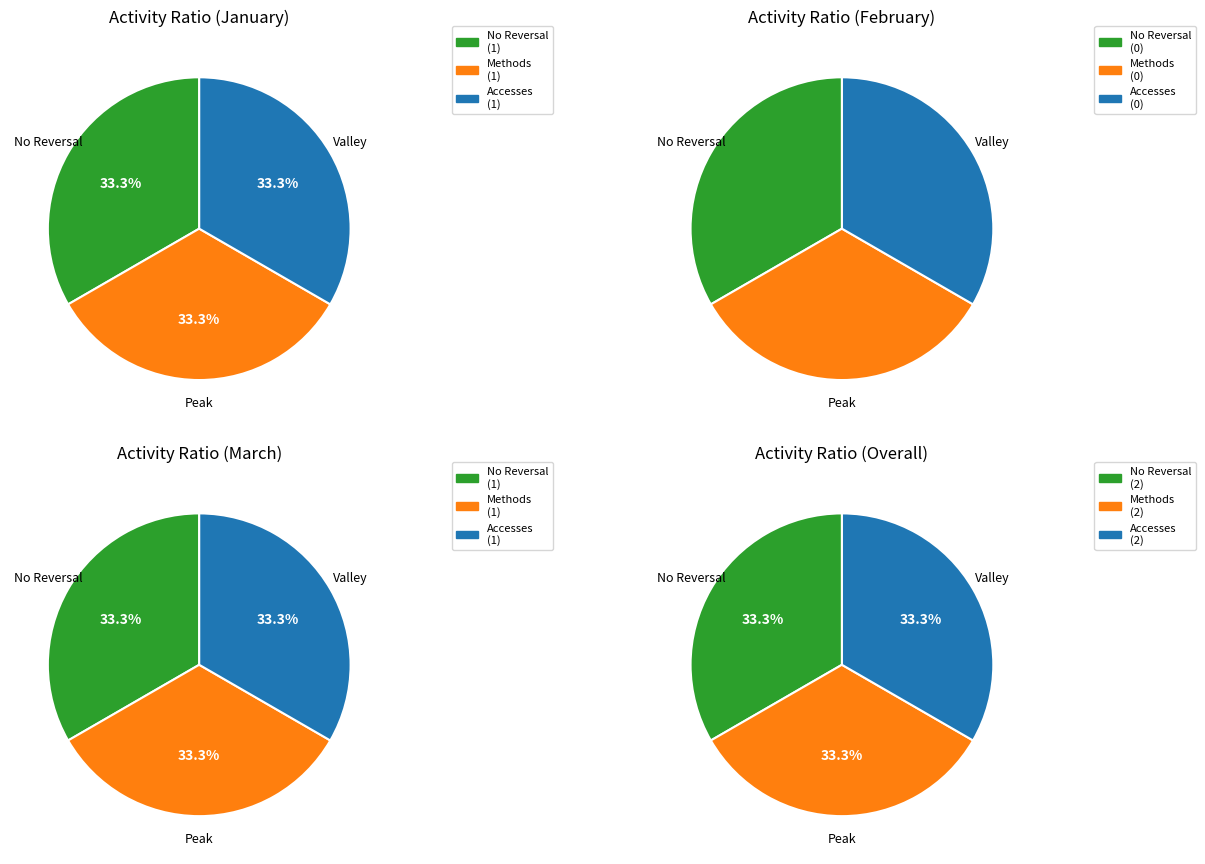

Combined, what portion of the pie is 2024-01-01 and 2024-02-01?

50.0%